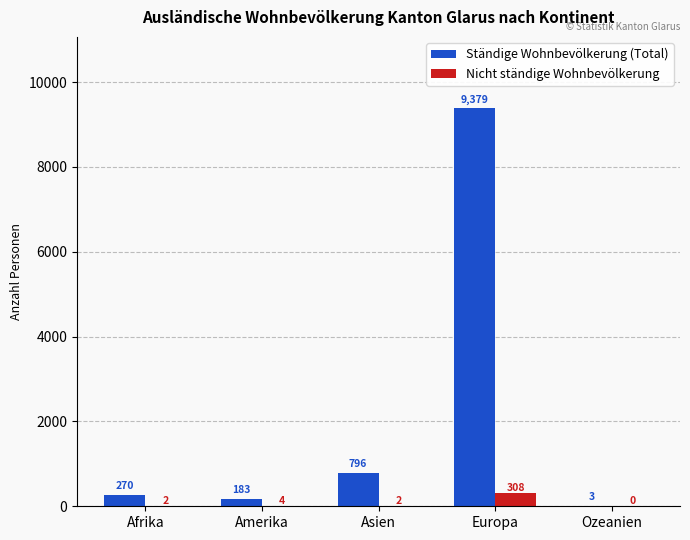

Are the bars horizontal?

No